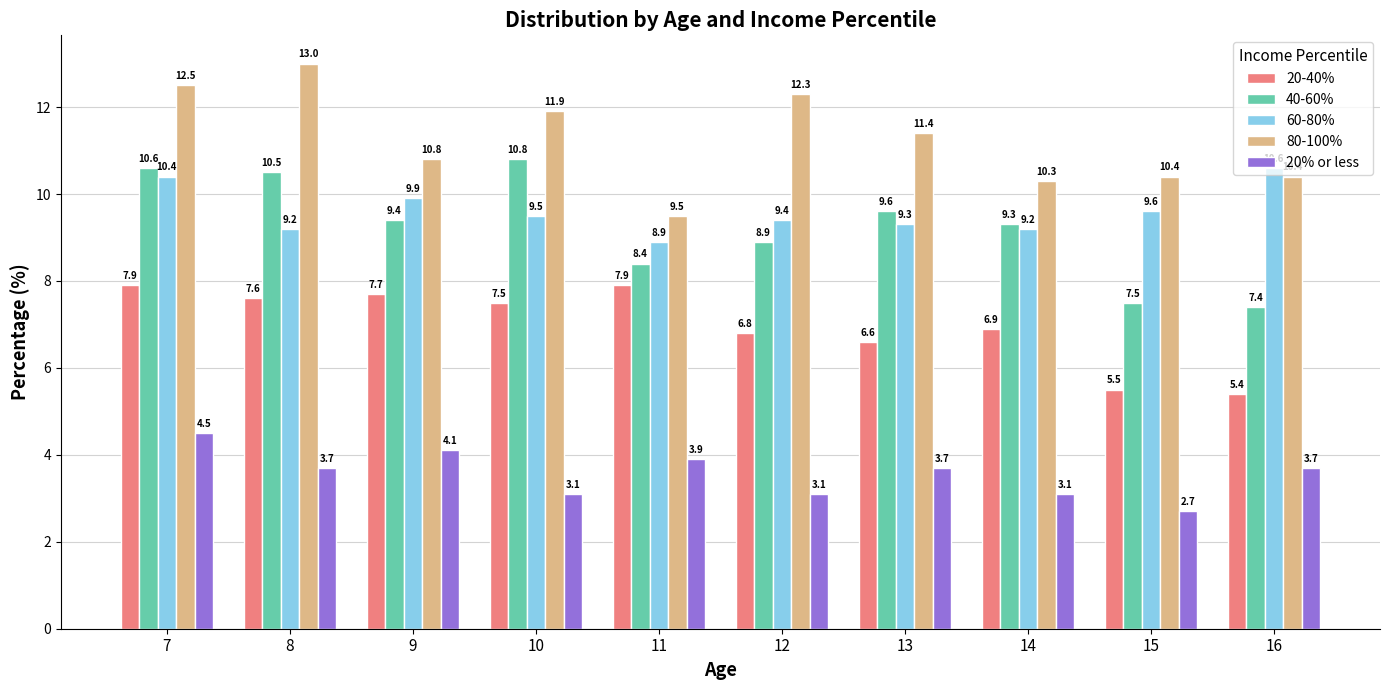

What is the total value across all series at 11?

38.6